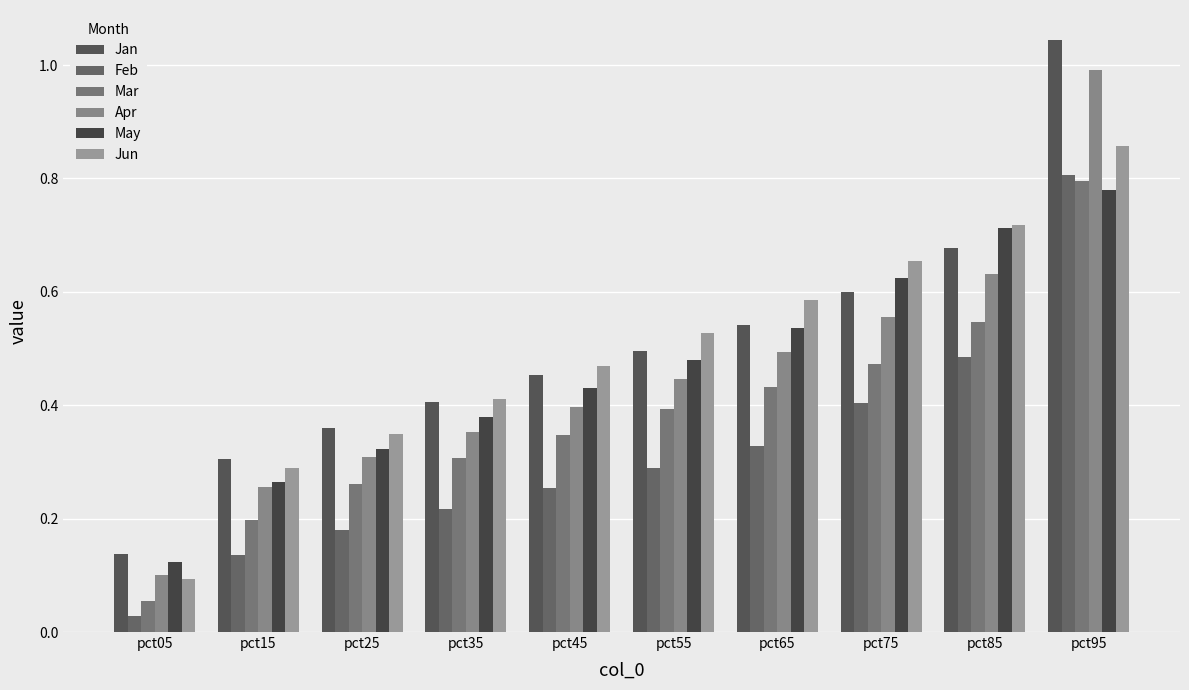

Are the bars grouped side by side (vs. stacked)?

Yes